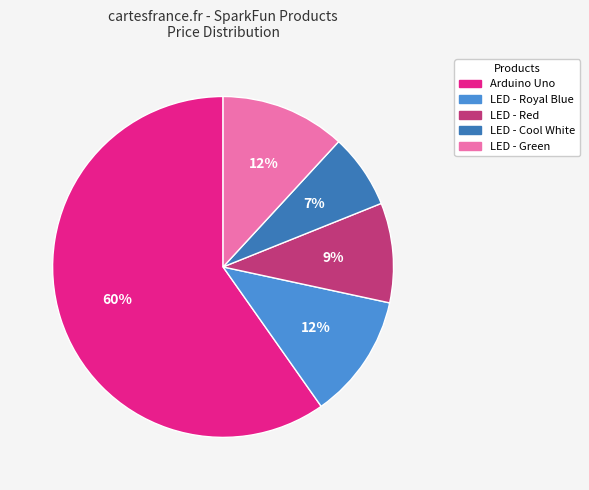

Count the number of slices in the pie.

5